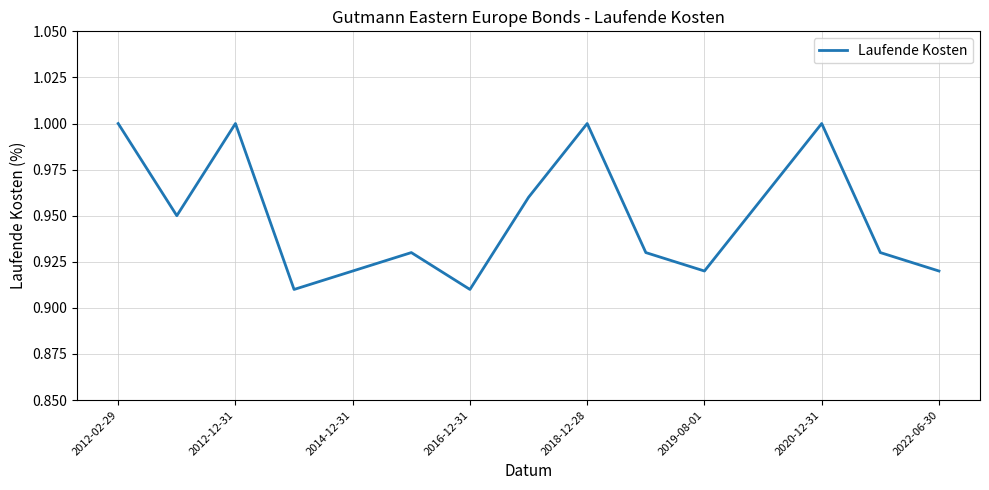

Does the chart have visible grid lines?

Yes